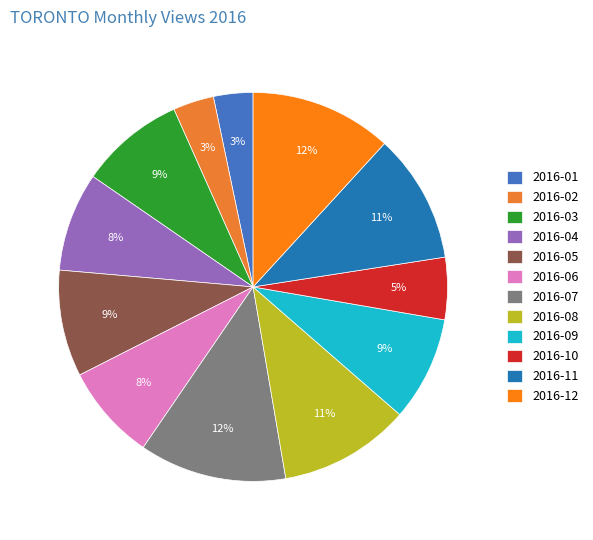

How many segments does this pie chart have?

12